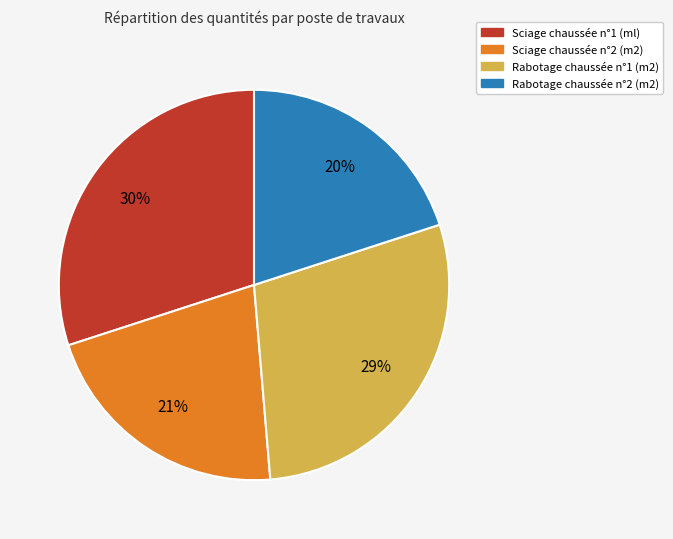

Approximately how many times larger is the value at Rabotage chaussée n°1 (m2) compared to Rabotage chaussée n°2 (m2)?

1.4